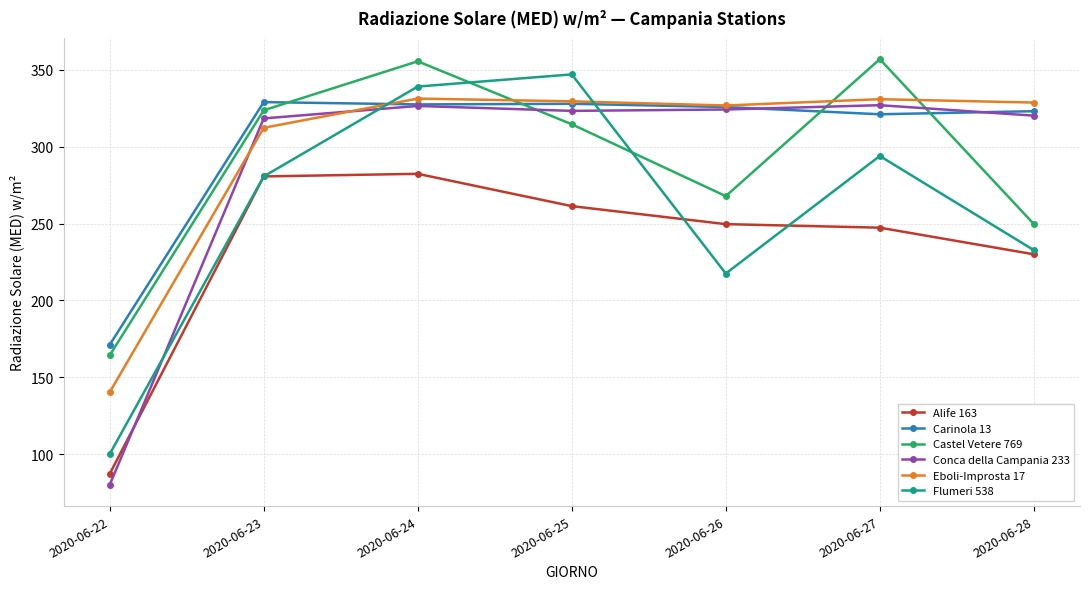

What is the value of the Conca della Campania 233 point at the 5th from the left?

324.1